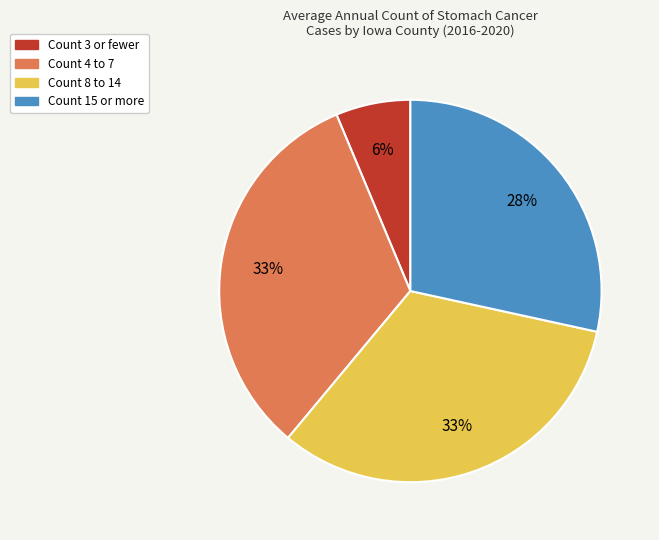

True or false: Count 15 or more accounts for 22% of the total.

False